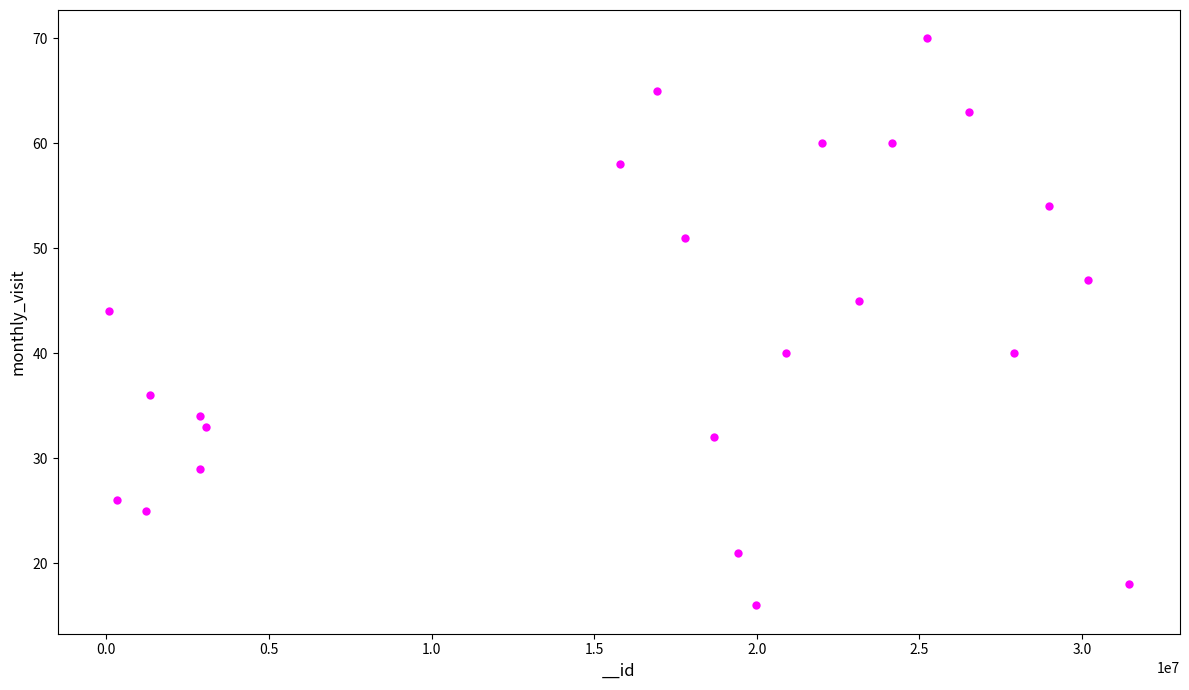

What Y value in the scatter plot is closest to 43?

44